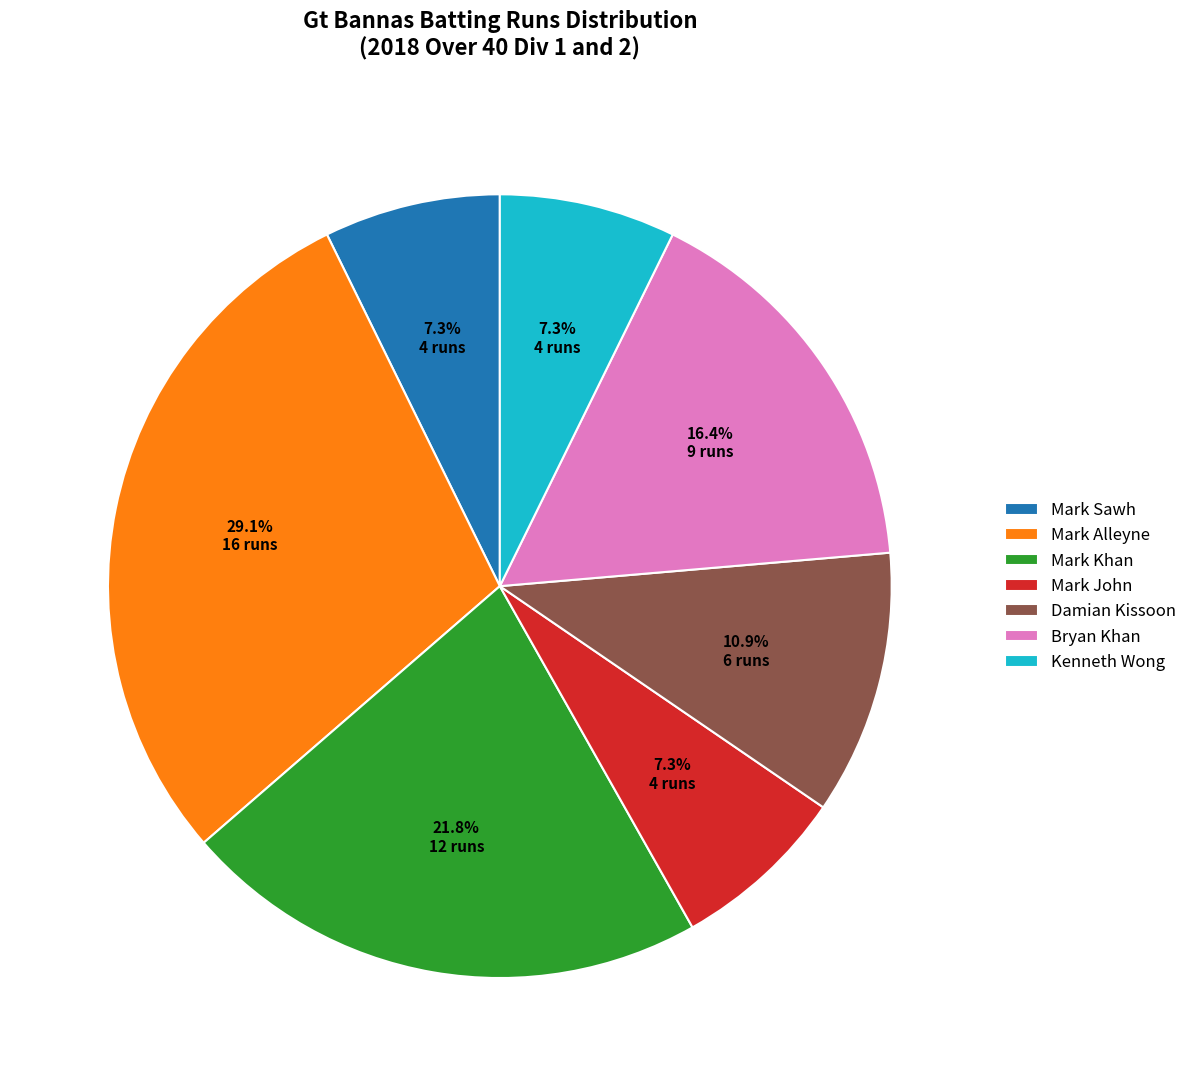

Count the number of slices in the pie.

7